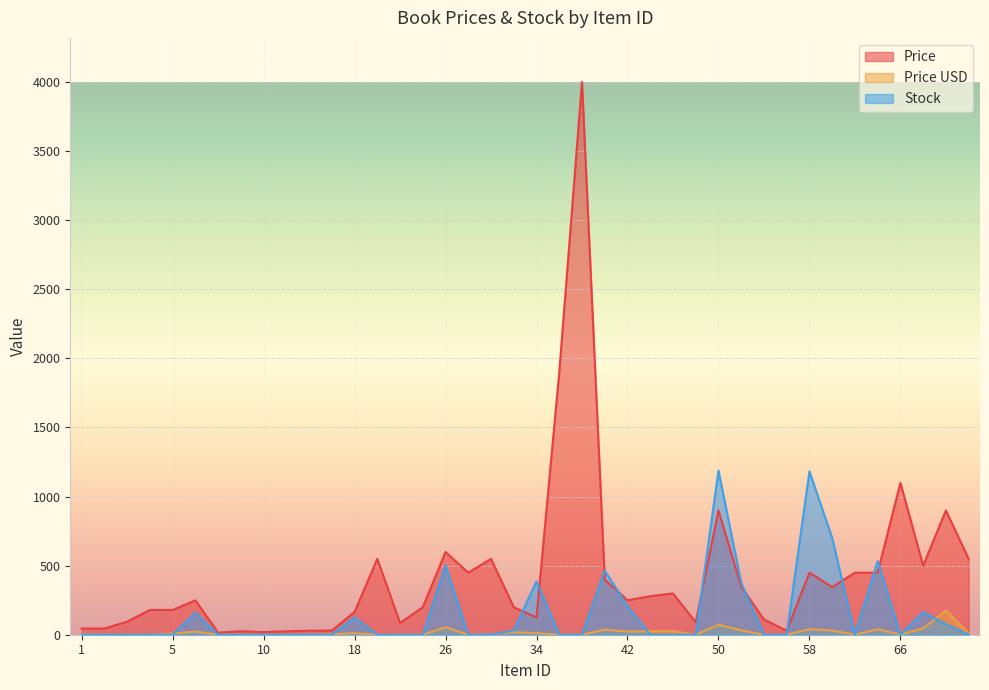

Which has a higher value, 50 or 42?

50